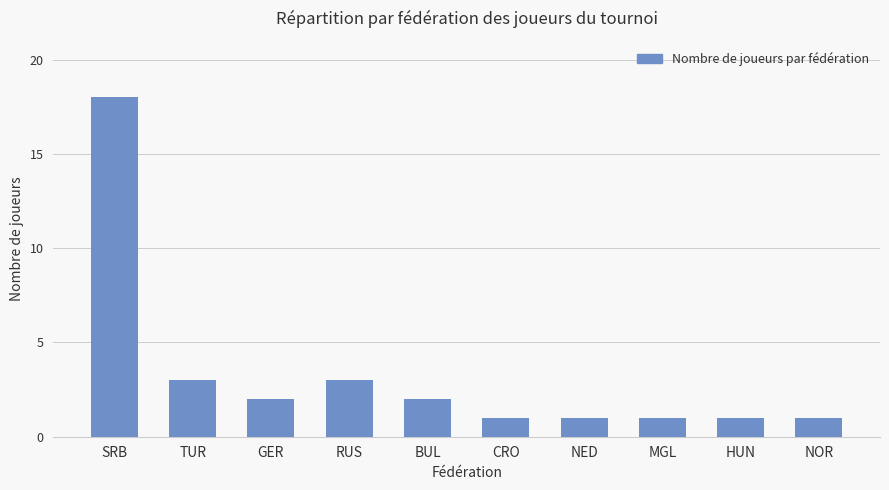

What is the difference between the values at NED and TUR?

2